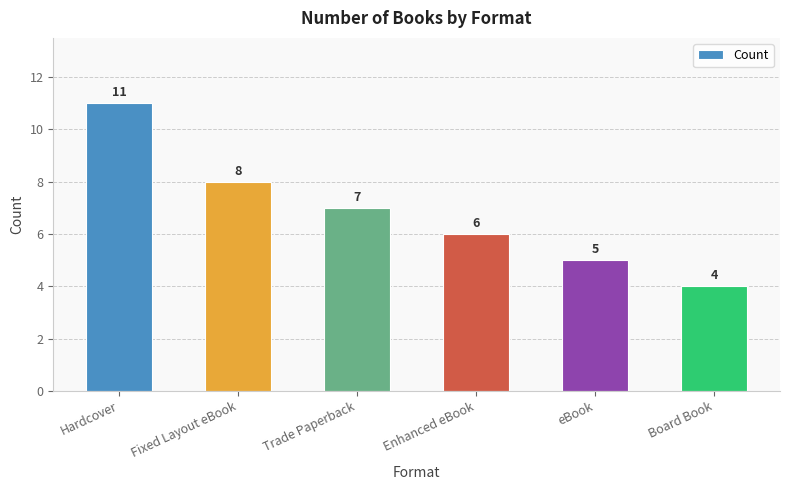

Is it true that the value at Board Book is 4?

True